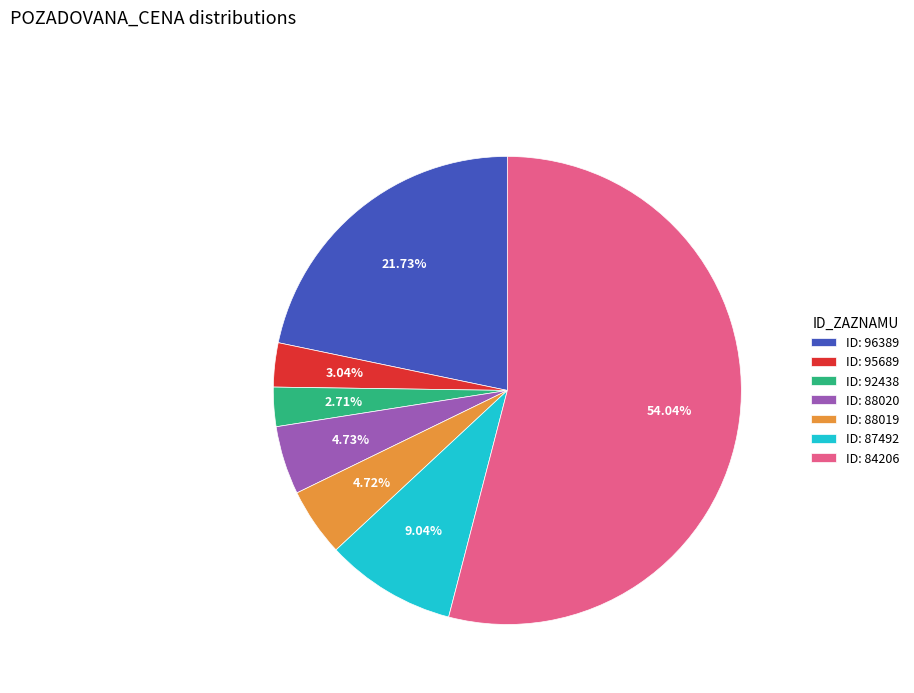

Between ID: 87492 and ID: 84206, which is larger?

ID: 84206